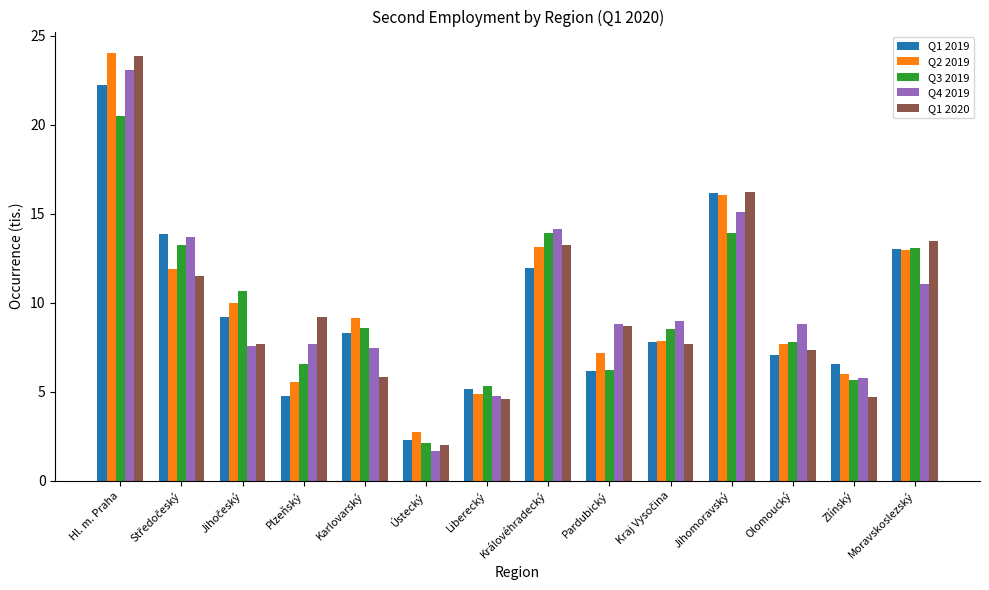

What is the label of the 4th bar from the left?

Plzeňský